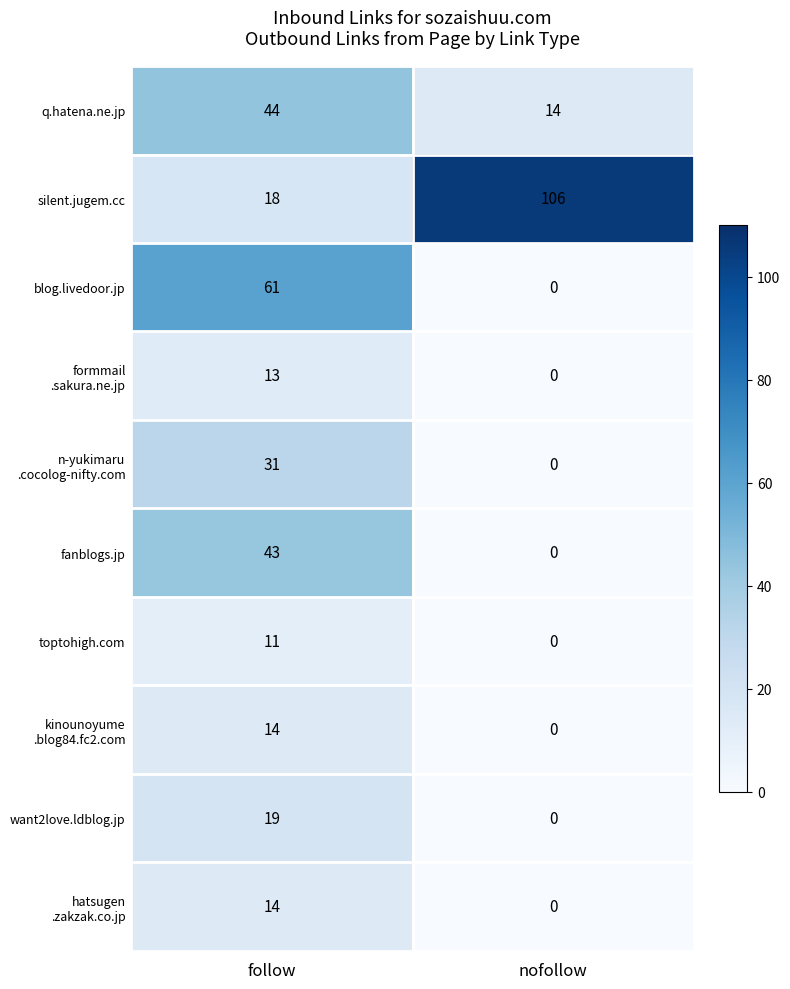

True or false: silent.jugem.cc has a value of 106 at nofollow.

True